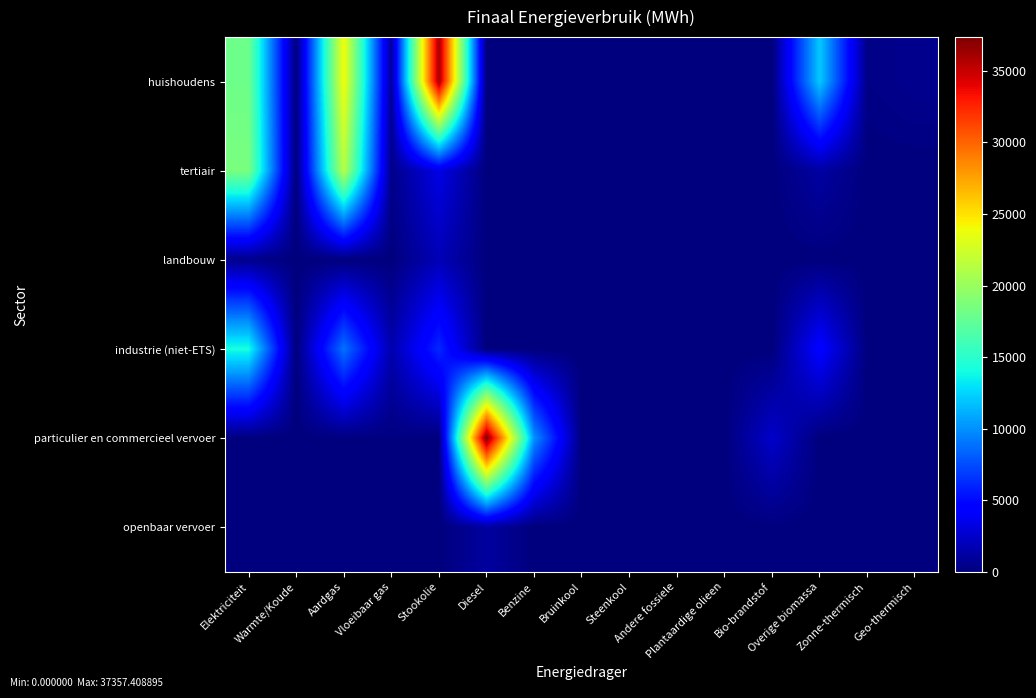

Reading left to right, what are all the values shown in this chart?

huishoudens: Elektriciteit=18048.6	Warmte/Koude=0.0	Aardgas=23987.7	Vloeibaar gas=931.1	Stookolie=36153.0	Diesel=0.0	Benzine=0.0	Bruinkool=0.0	Steenkool=0.0	Andere fossiele=0.0	Plantaardige olieen=0.0	Bio-brandstof=0.0	Overige biomassa=12115.9	Zonne-thermisch=270.5	Geo-thermisch=552.9
tertiair: Elektriciteit=18574.3	Warmte/Koude=0.0	Aardgas=21332.0	Vloeibaar gas=415.9	Stookolie=3386.7	Diesel=0.0	Benzine=0.0	Bruinkool=0.0	Steenkool=0.0	Andere fossiele=0.0	Plantaardige olieen=0.0	Bio-brandstof=0.0	Overige biomassa=1200.9	Zonne-thermisch=4.7	Geo-thermisch=0.0
landbouw: Elektriciteit=445.3	Warmte/Koude=0.0	Aardgas=20.6	Vloeibaar gas=13.1	Stookolie=1855.3	Diesel=0.0	Benzine=0.0	Bruinkool=0.0	Steenkool=64.5	Andere fossiele=0.0	Plantaardige olieen=0.0	Bio-brandstof=0.0	Overige biomassa=0.0	Zonne-thermisch=0.0	Geo-thermisch=0.0
industrie (niet-ETS): Elektriciteit=14145.1	Warmte/Koude=0.0	Aardgas=8880.4	Vloeibaar gas=1577.9	Stookolie=6159.0	Diesel=0.0	Benzine=0.0	Bruinkool=0.0	Steenkool=10.1	Andere fossiele=0.0	Plantaardige olieen=0.0	Bio-brandstof=0.0	Overige biomassa=4504.6	Zonne-thermisch=0.0	Geo-thermisch=0.0
particulier en commercieel vervoer: Elektriciteit=22.2	Warmte/Koude=0.0	Aardgas=89.6	Vloeibaar gas=117.1	Stookolie=0.0	Diesel=37357.4	Benzine=10022.2	Bruinkool=0.0	Steenkool=0.0	Andere fossiele=0.0	Plantaardige olieen=0.0	Bio-brandstof=2480.1	Overige biomassa=0.0	Zonne-thermisch=0.0	Geo-thermisch=0.0
openbaar vervoer: Elektriciteit=0.0	Warmte/Koude=0.0	Aardgas=0.0	Vloeibaar gas=0.0	Stookolie=0.0	Diesel=1093.5	Benzine=0.0	Bruinkool=0.0	Steenkool=0.0	Andere fossiele=0.0	Plantaardige olieen=0.0	Bio-brandstof=62.1	Overige biomassa=0.0	Zonne-thermisch=0.0	Geo-thermisch=0.0